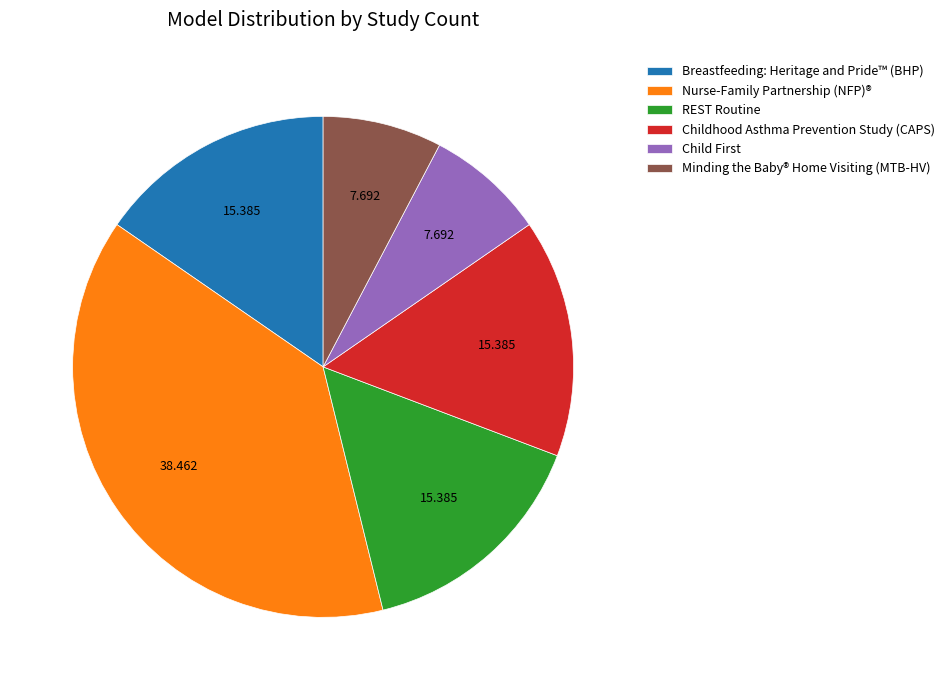

What is the largest slice in the pie chart?

Nurse-Family Partnership (NFP)®